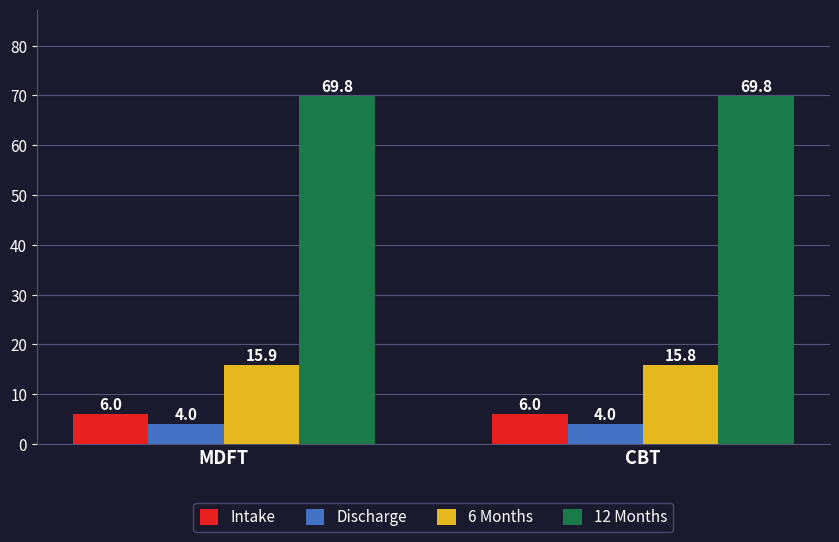

What position from the right is MDFT?

2